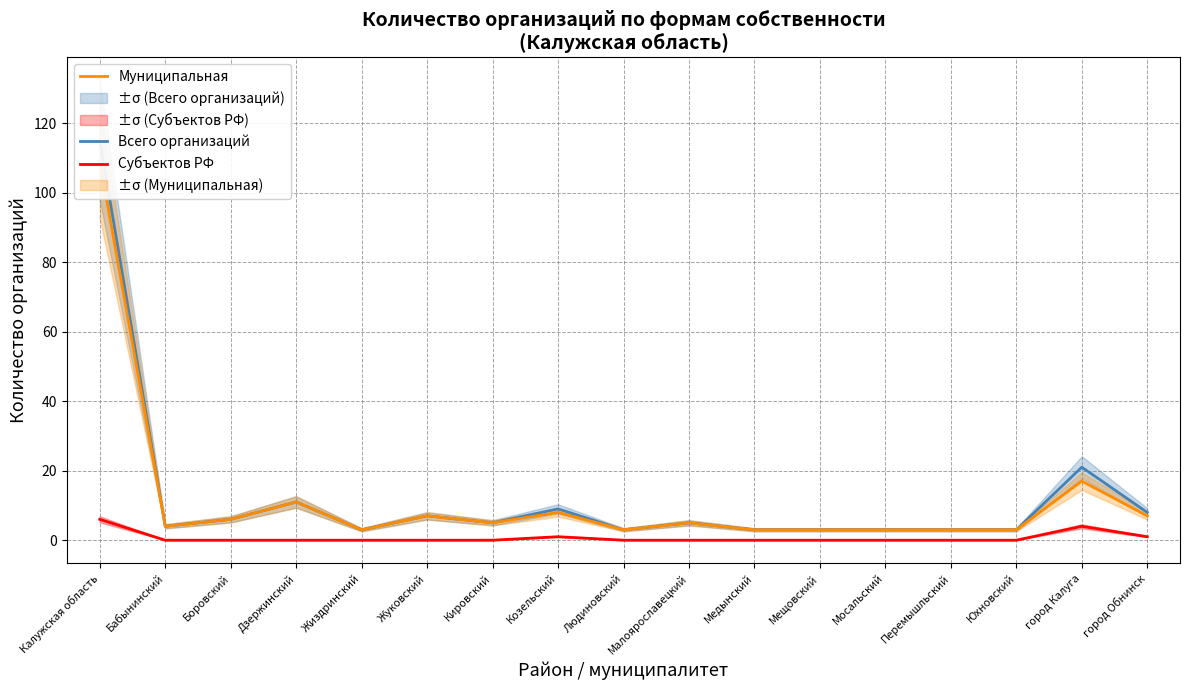

Between Людиновский and город Обнинск, which series saw the biggest shift?

Всего организаций